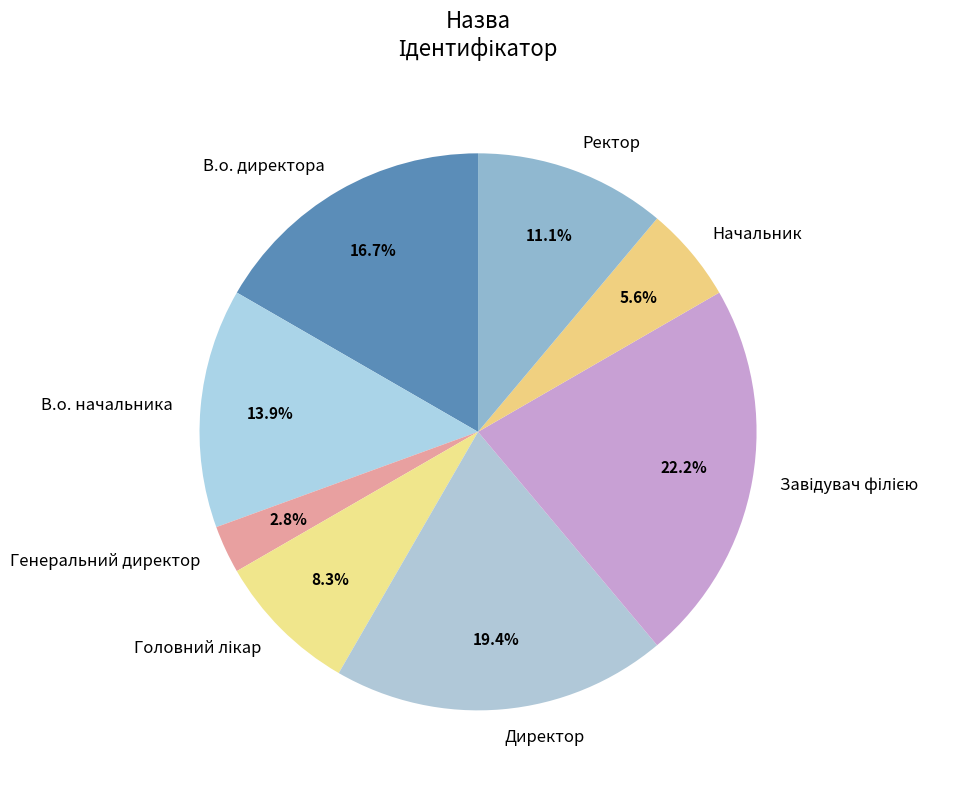

To the nearest percent, what is the difference between the В.о. директора and В.о. начальника slice percentages?

3%